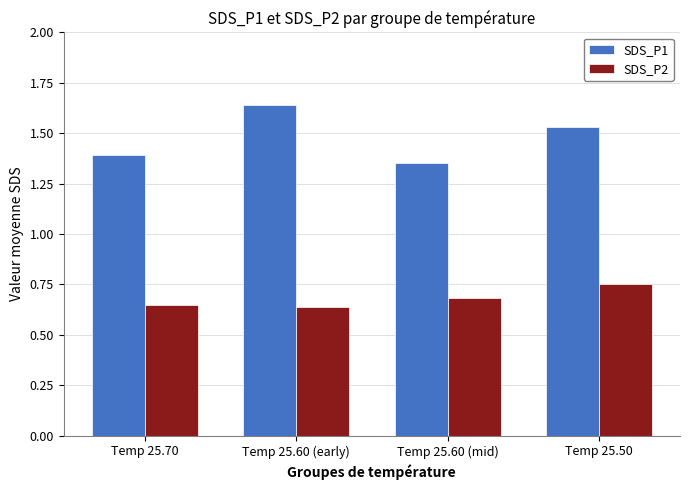

Is it true that SDS_P2 equals 0.2 at Temp 25.60 (mid)?

False